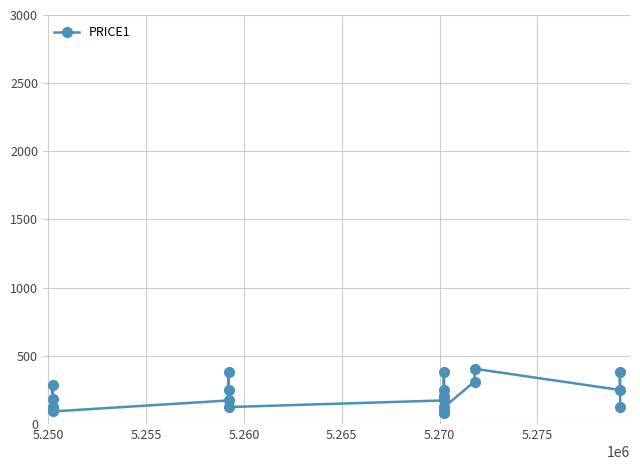

What is the maximum value shown in the chart?

405.0